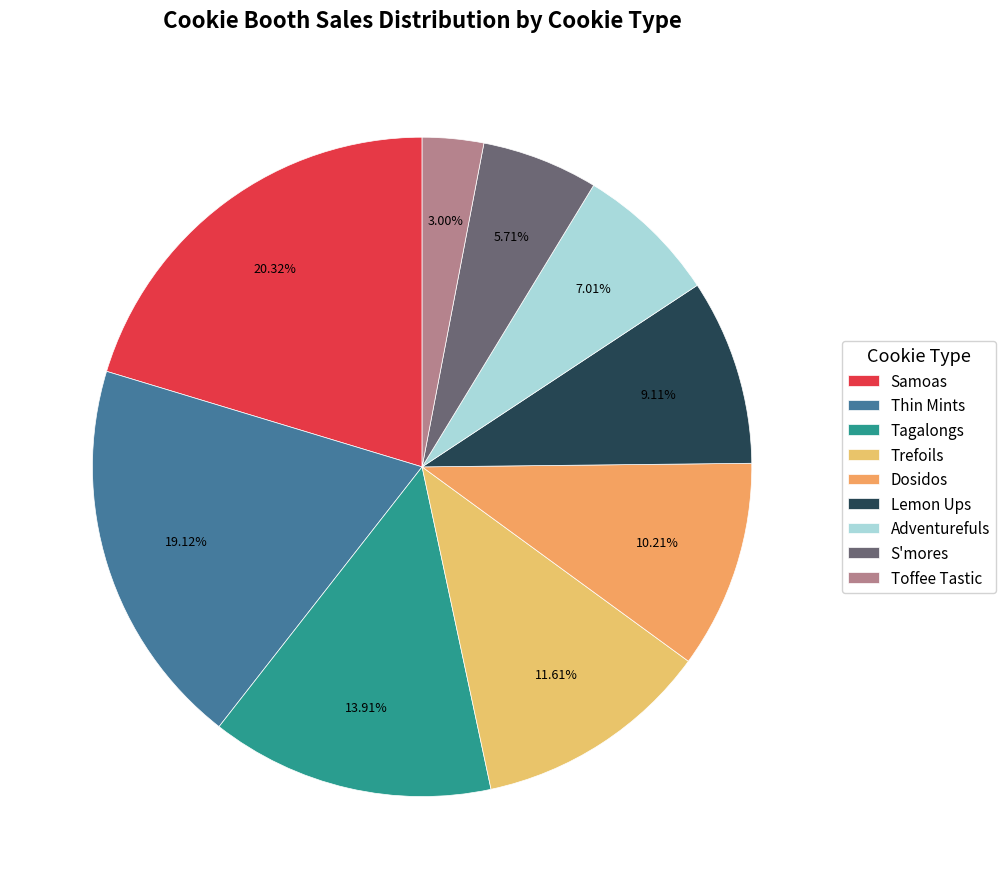

Is it true that Thin Mints is 19% of the pie?

True